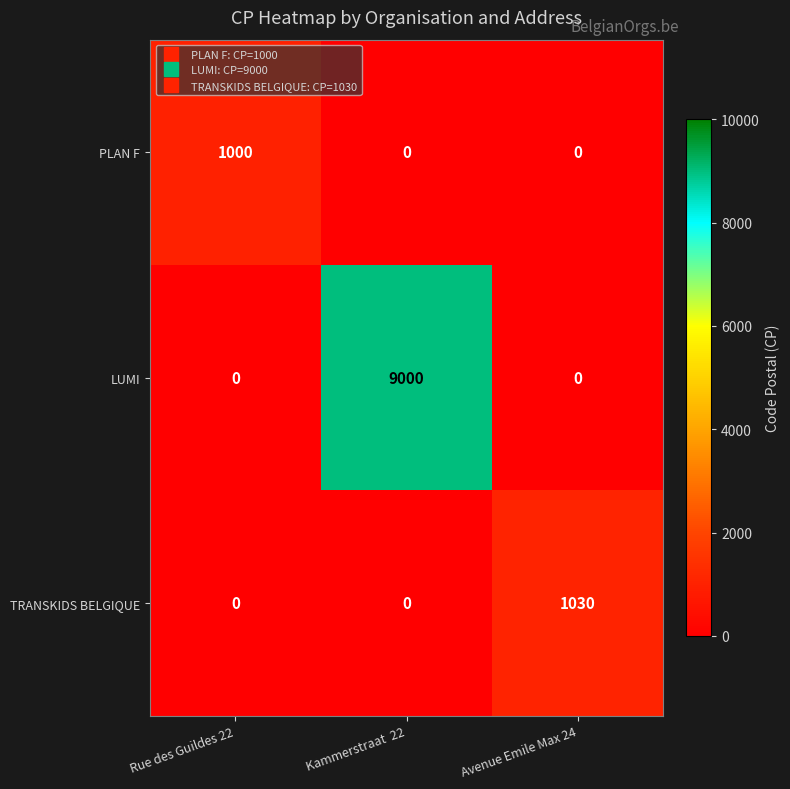

What is the greatest value displayed?

9000